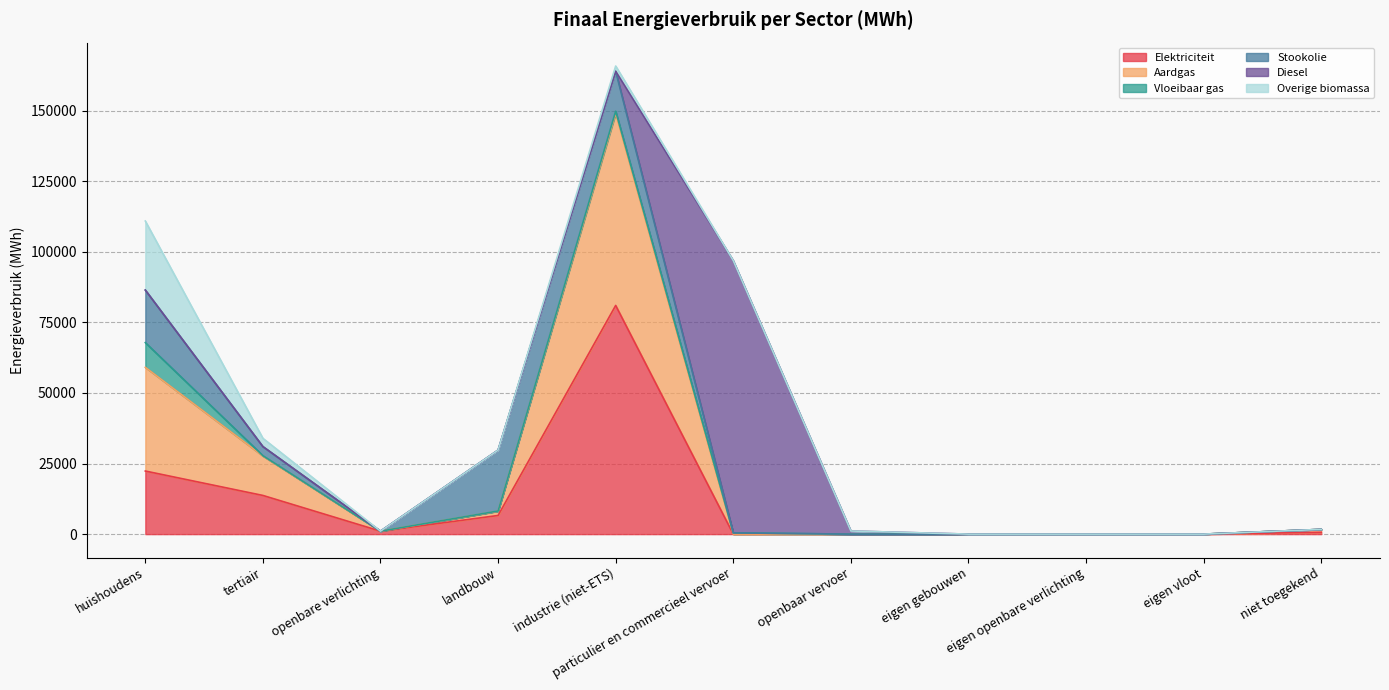

What is the sum of all Diesel values?

97544.5